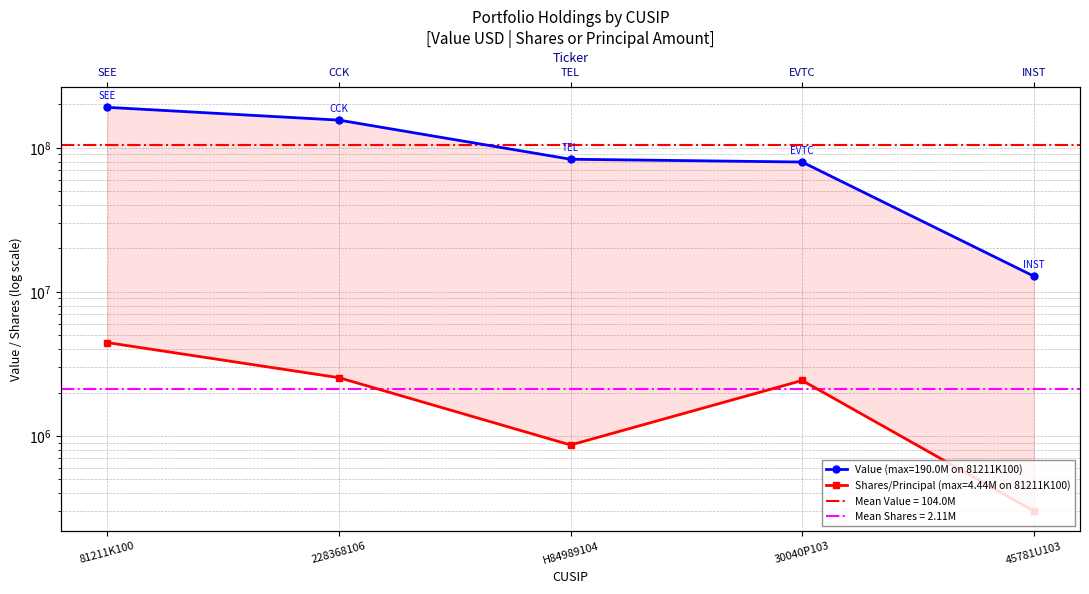

Rank the series at 45781U103 from highest to lowest value.

Value, Shares or principal amount